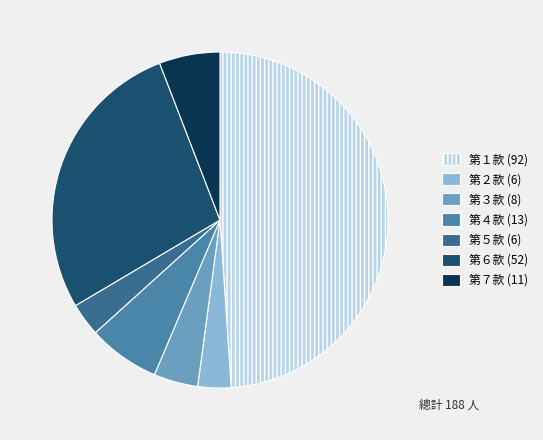

How many slices are in this pie chart?

7